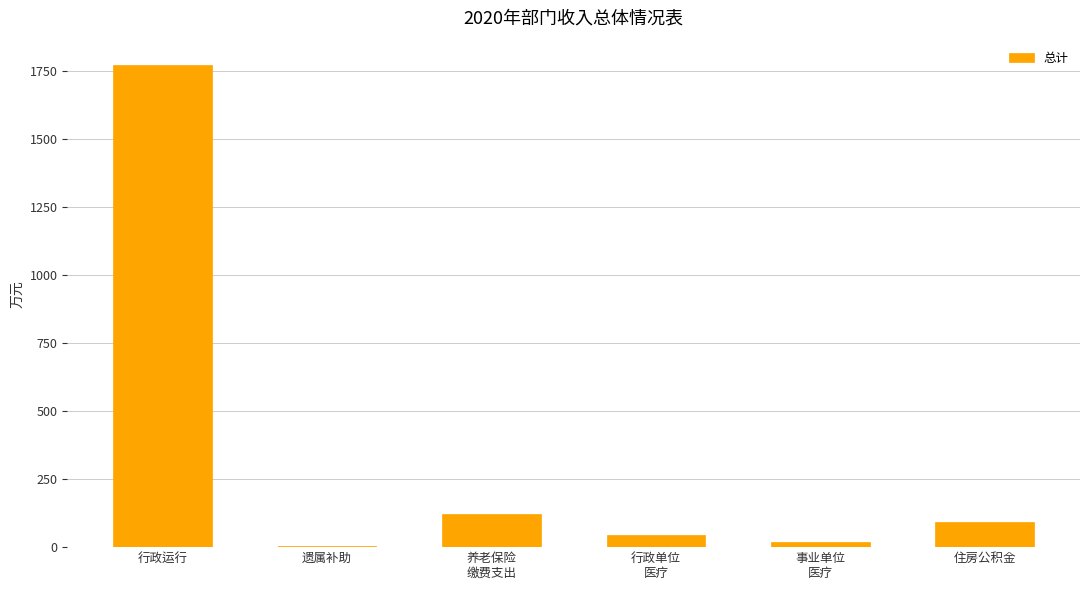

At which label is the value closest to 887?

养老保险
缴费支出